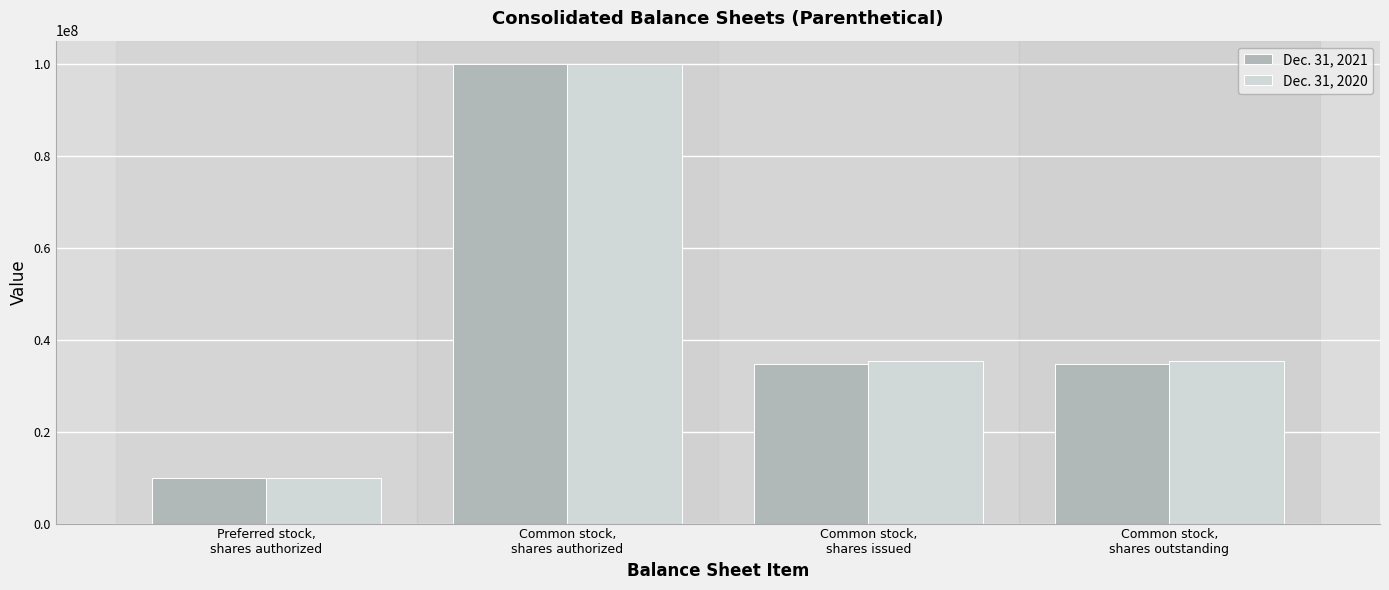

What is the maximum value shown in the chart?

100000000